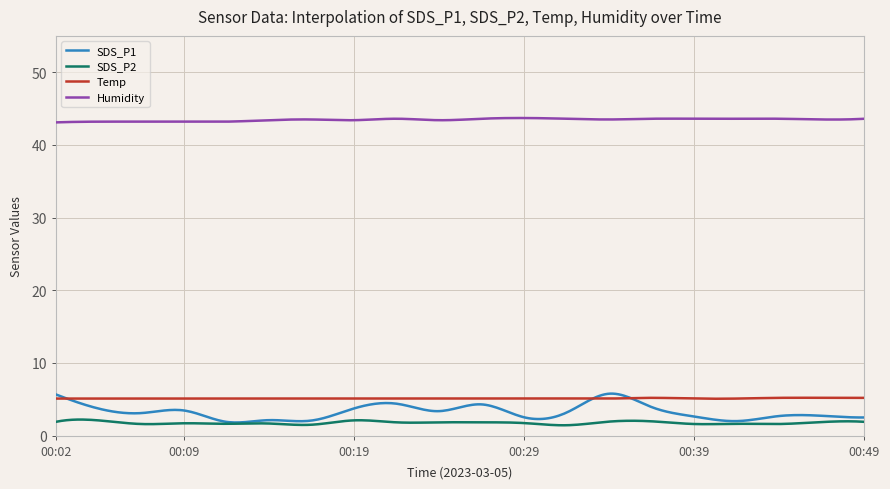

Count the Humidity values in the range 43 to 44.

300